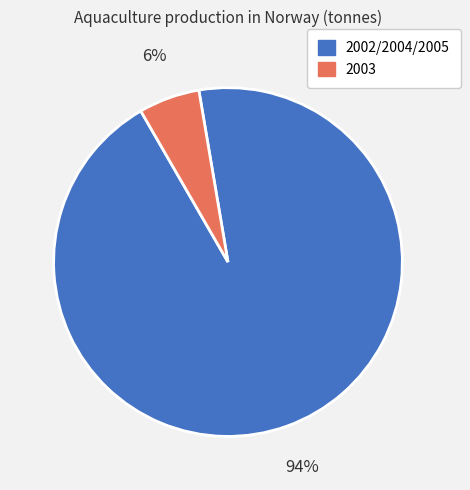

True or false: 2003 accounts for 6% of the total.

True